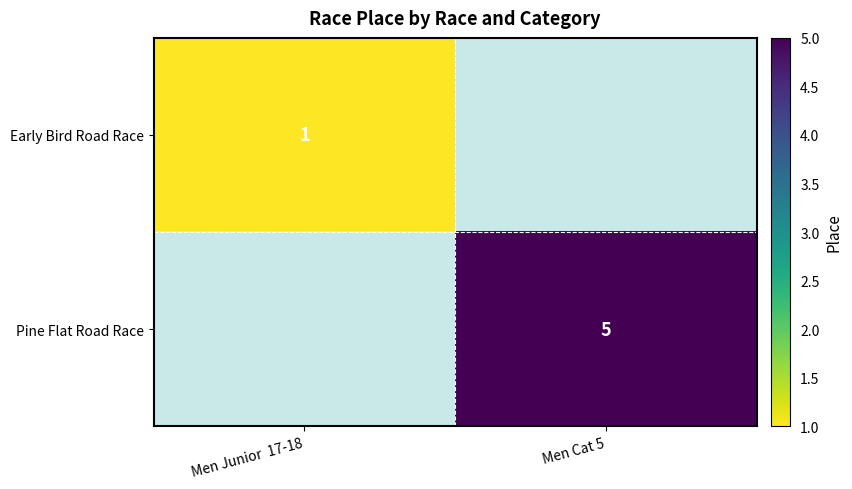

Is the value of Early Bird Road Race at Men Junior  17-18 greater than the value of Pine Flat Road Race at Men Cat 5?

No